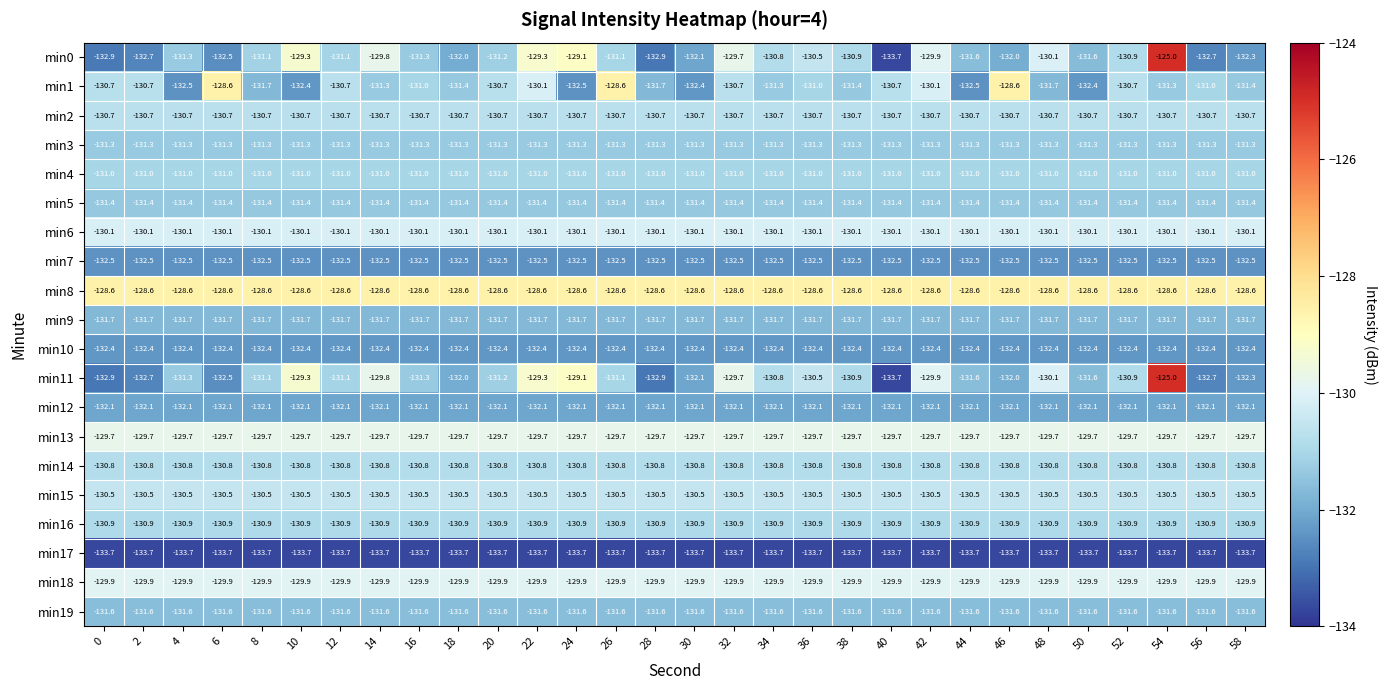

Is it true that min1 equals -128.6 at 26?

True